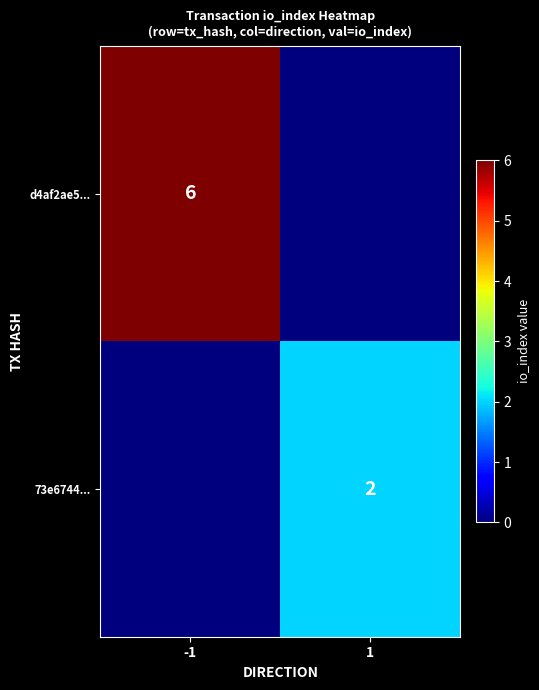

The 73e6744... series shows 2 at 1. True or false?

True